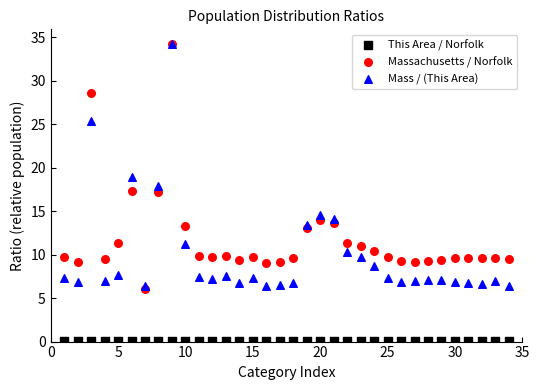

In the Massachusetts / Norfolk series, what Y value is closest to 20?

17.3